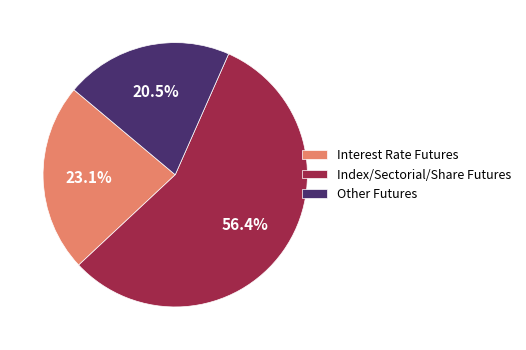

What percentage is the Index/Sectorial/Share Futures slice, to the nearest percent?

56%